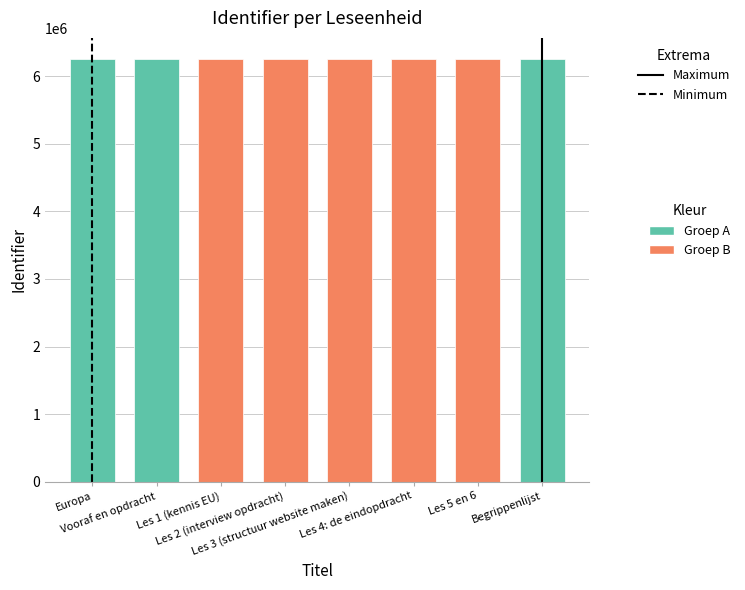

What is the value of the 4th bar from the left?

6258047